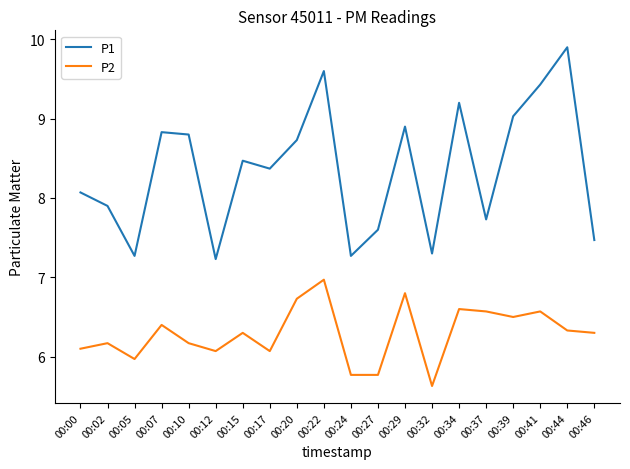

At which label does P2 reach its peak?

00:22